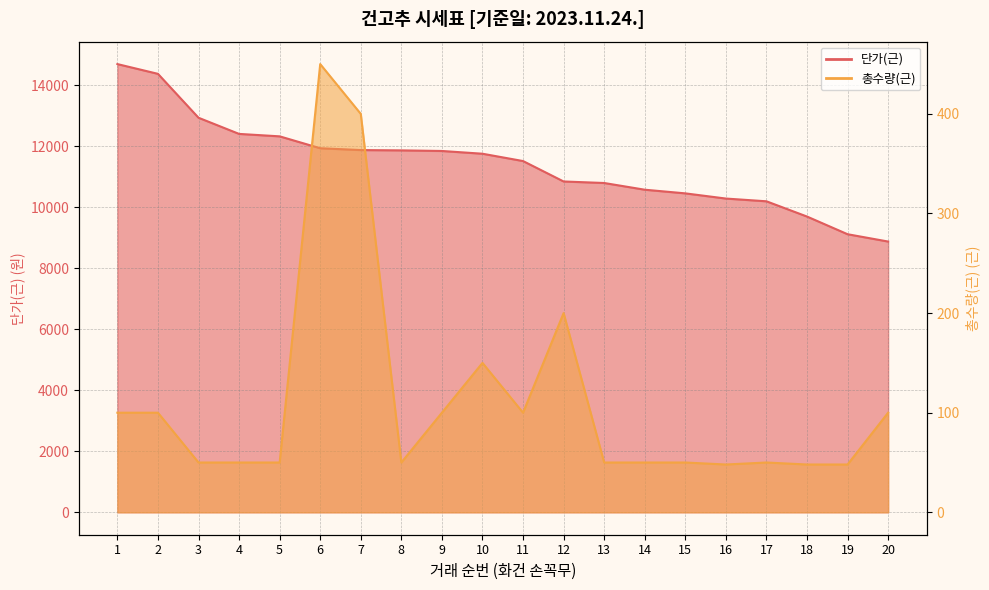

List the labels in order of 단가(근) value, smallest first.

20, 19, 18, 17, 16, 15, 14, 13, 12, 11, 10, 9, 8, 7, 6, 5, 4, 3, 2, 1